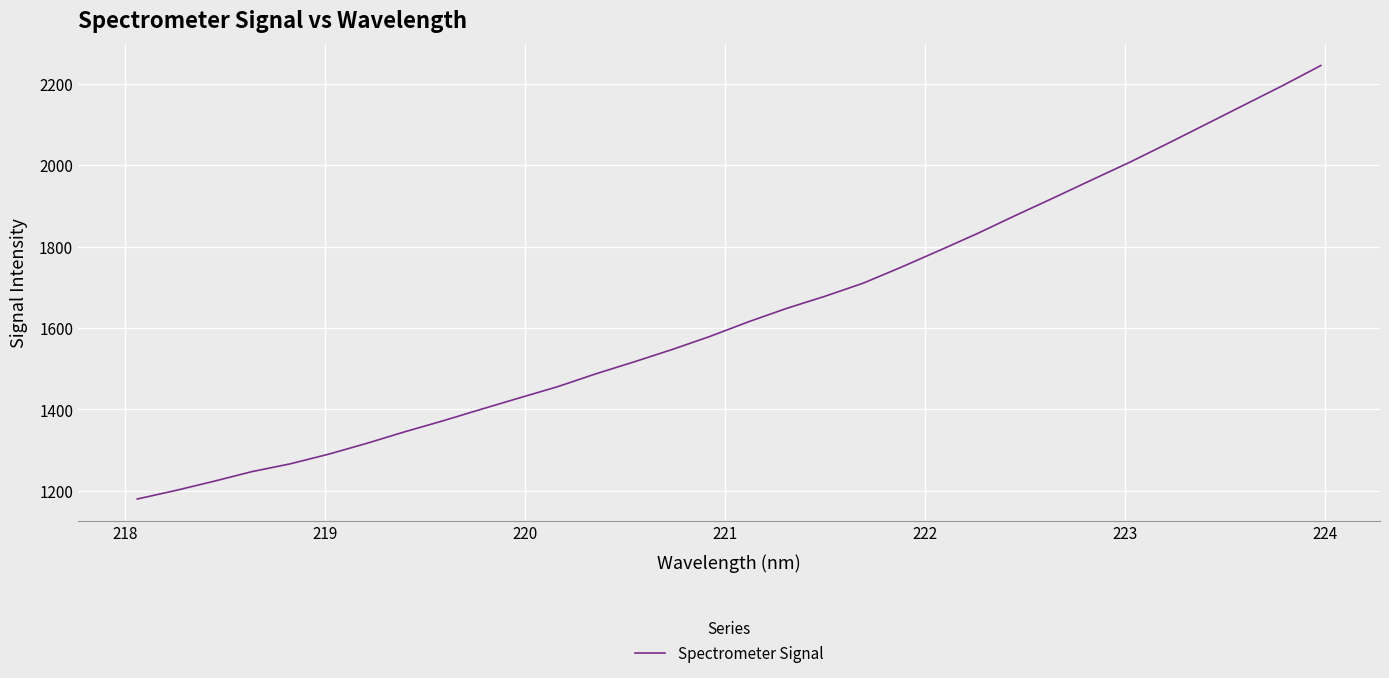

What is the difference between the maximum and minimum values?

1064.4